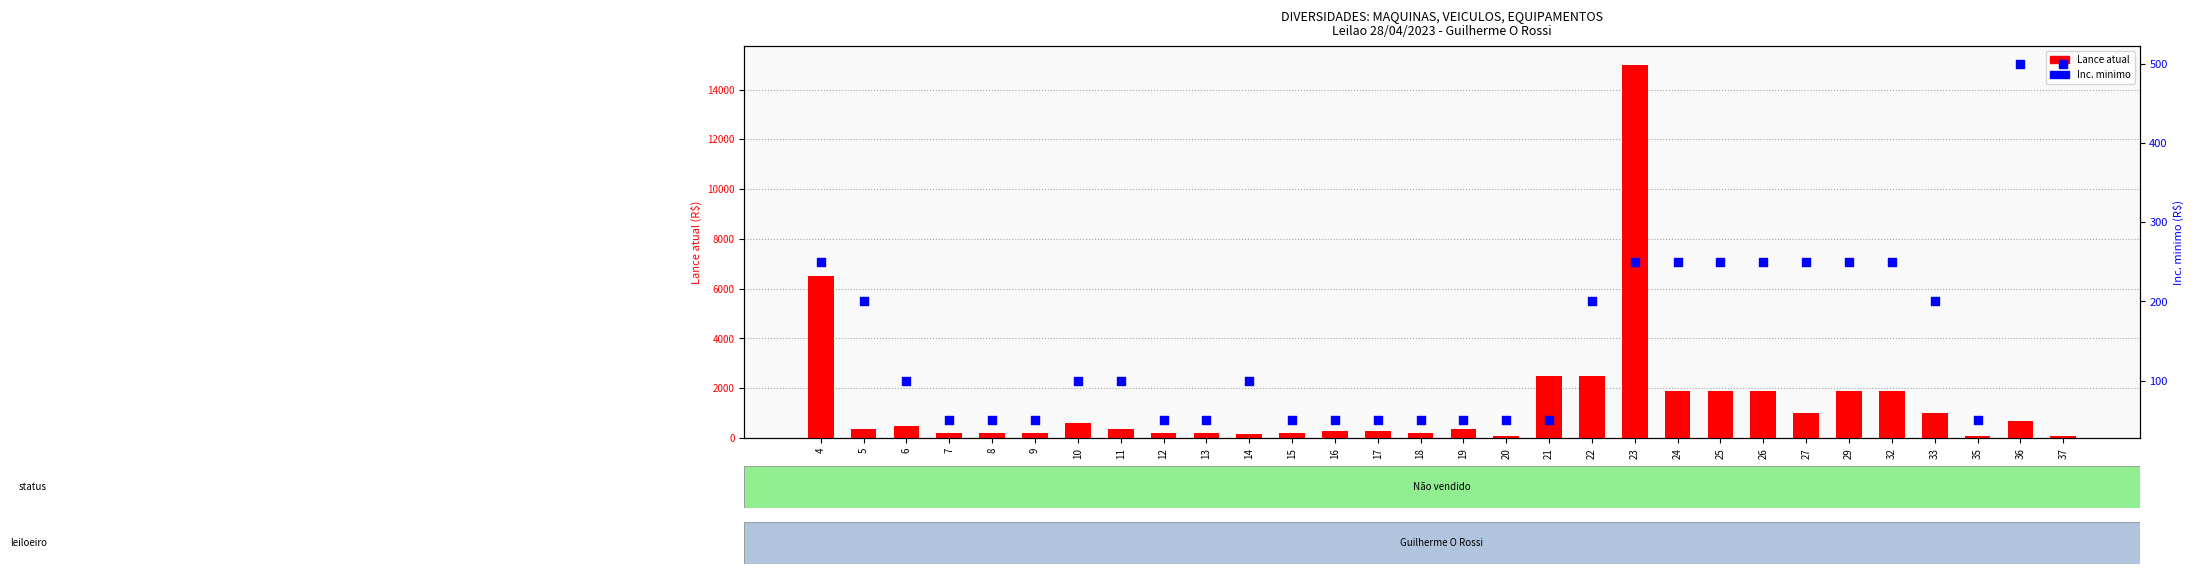

What is the total value across all series at 22?

2700